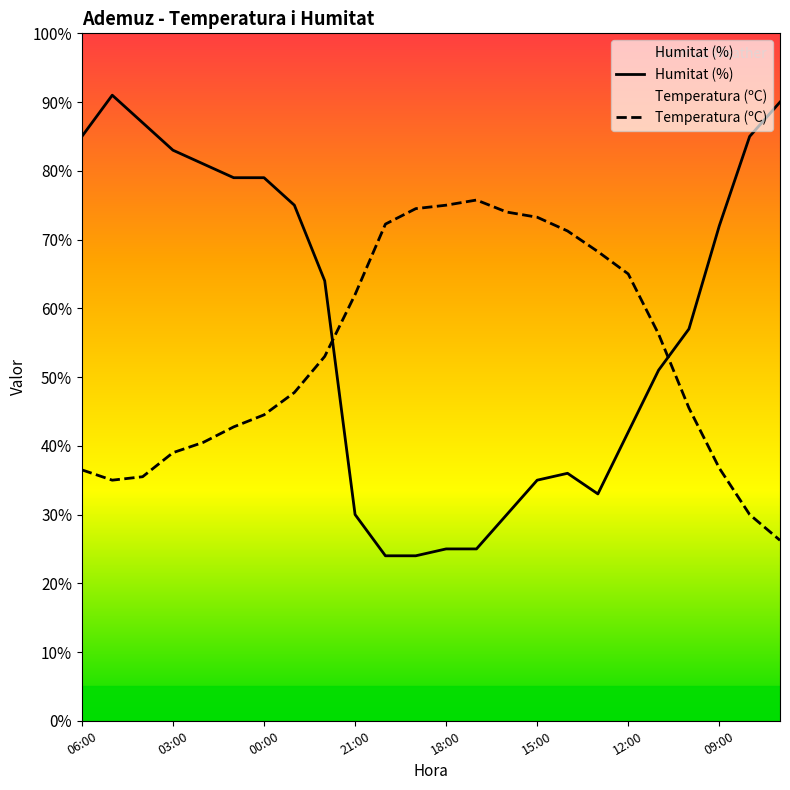

What is the total value across all series at 12:00?

107.0